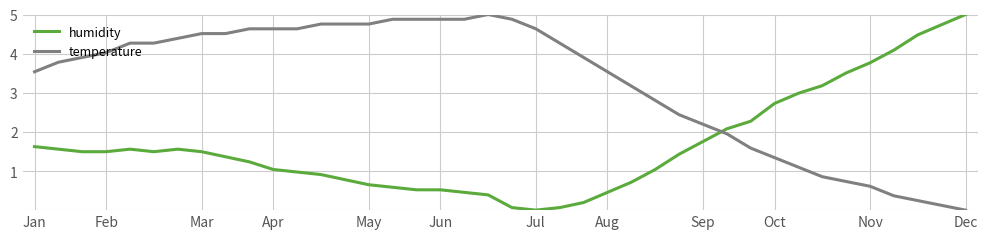

What is the difference between the maximum and minimum values in the humidity series?

5.0